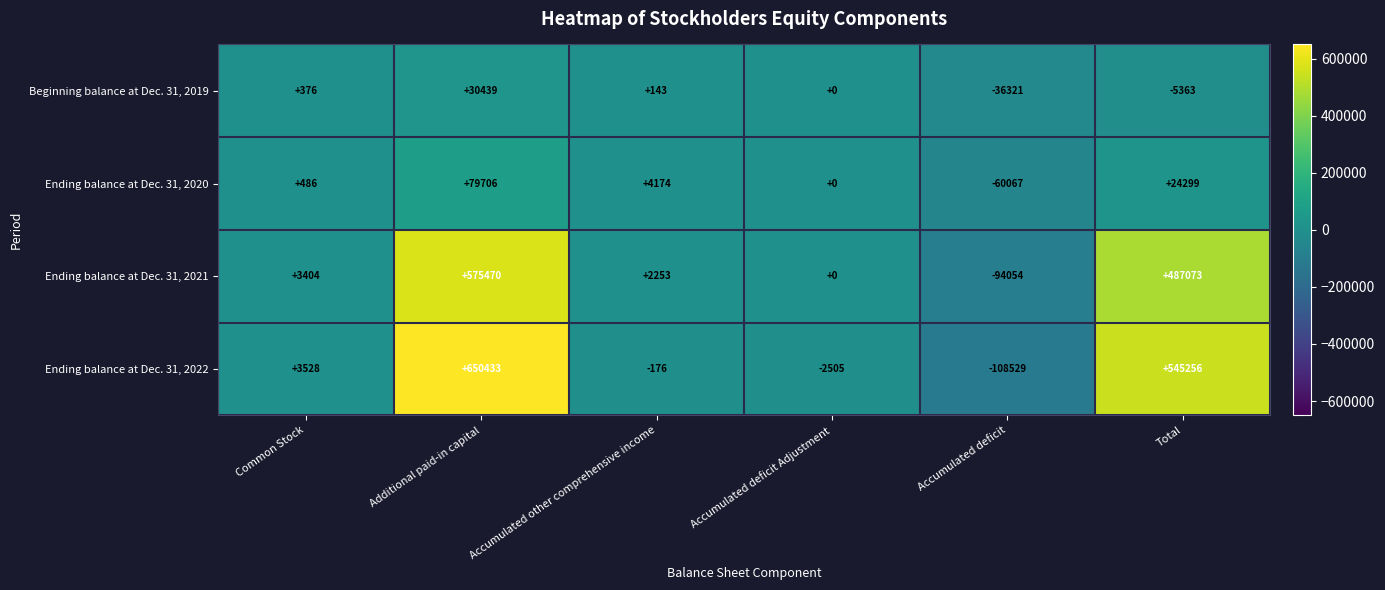

Where does the Ending balance at Dec. 31, 2020 series first go above 4174?

Additional paid-in capital